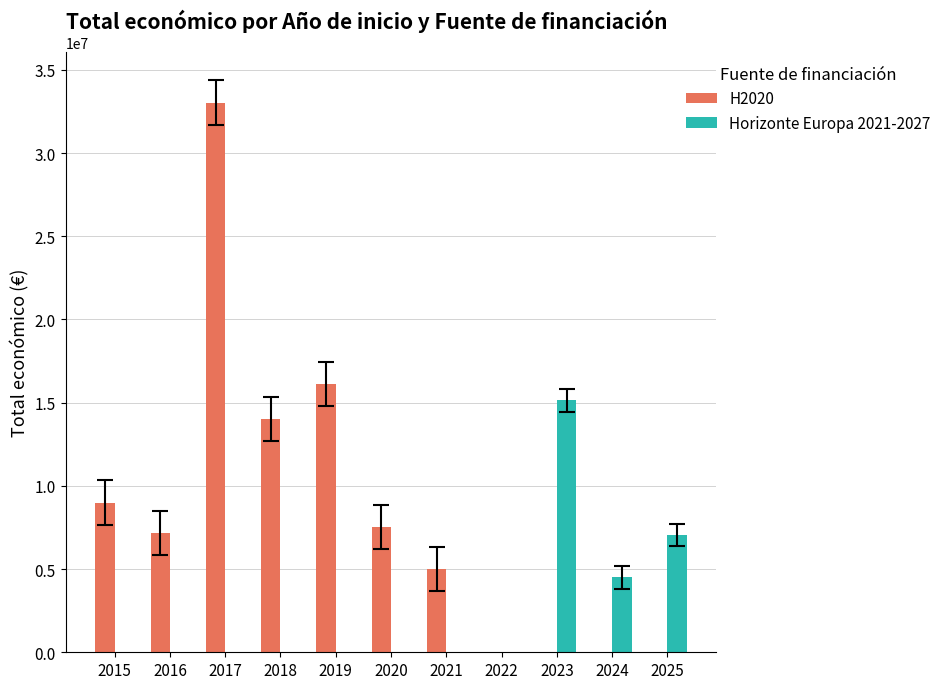

What is the difference between the Horizonte Europa 2021-2027 values at 2023 and 2017?

15149596